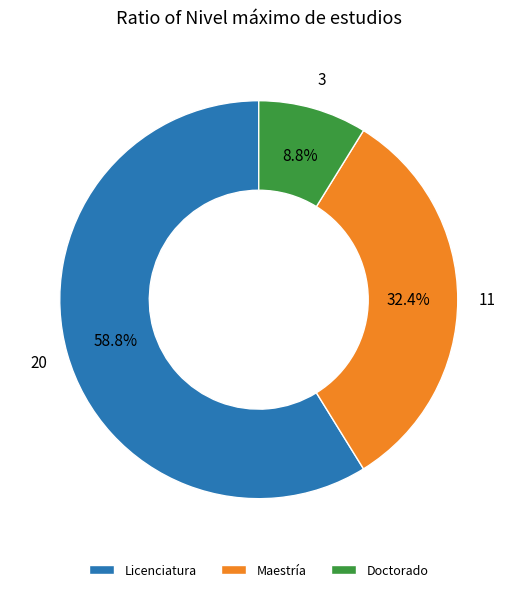

Approximately how many times larger is the value at Doctorado compared to Maestría?

0.3